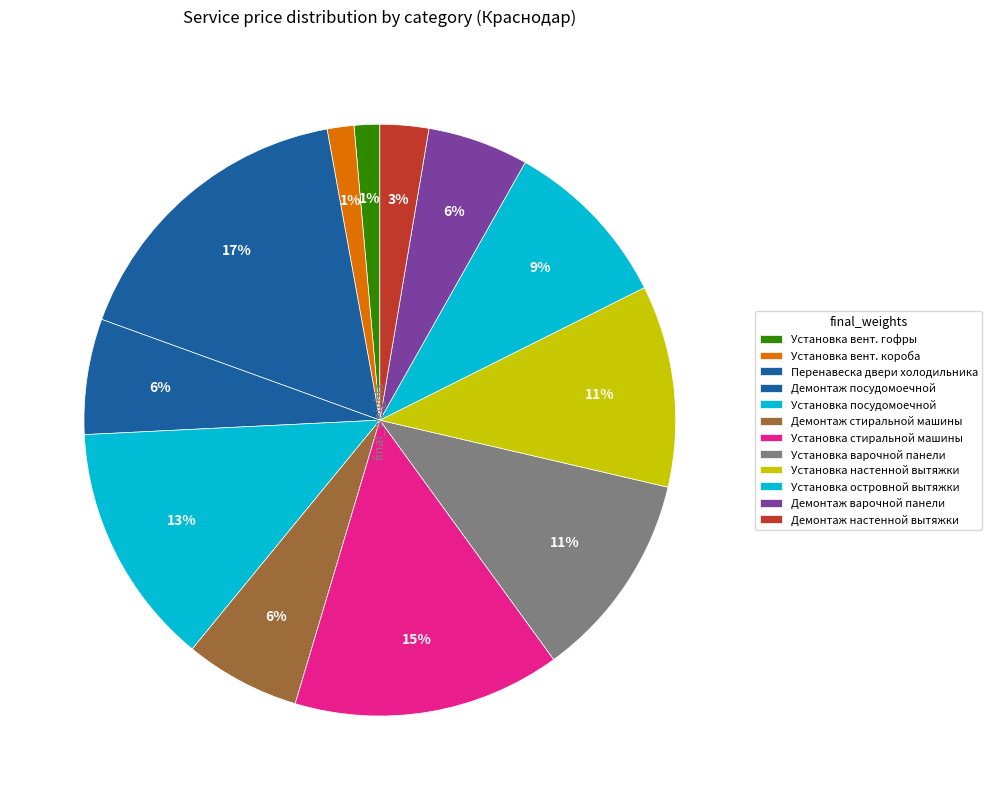

Count the number of slices in the pie.

12